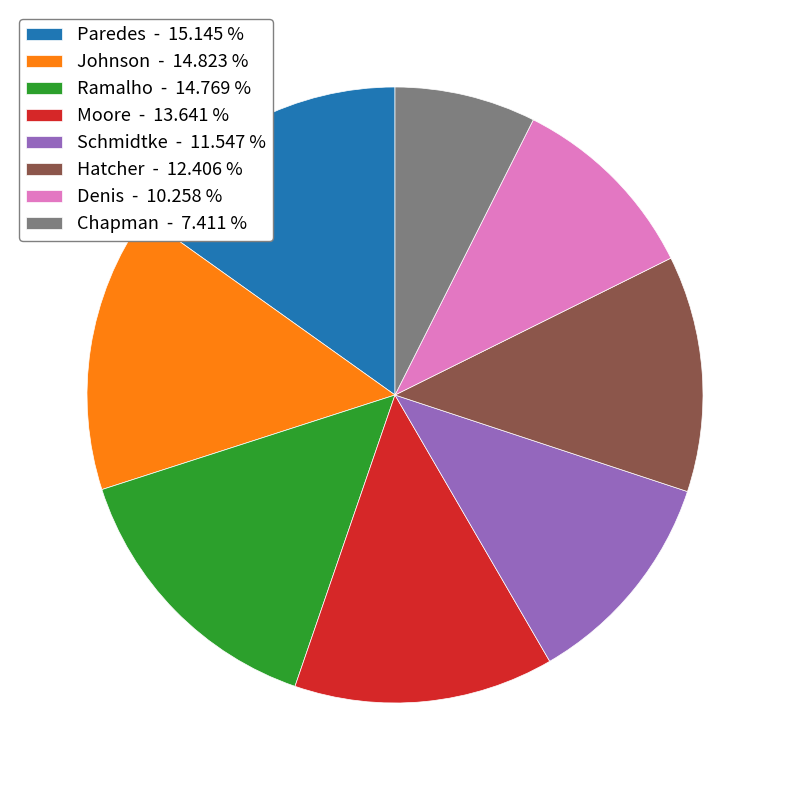

Is Hatcher - 12.406 % the majority of the pie?

No